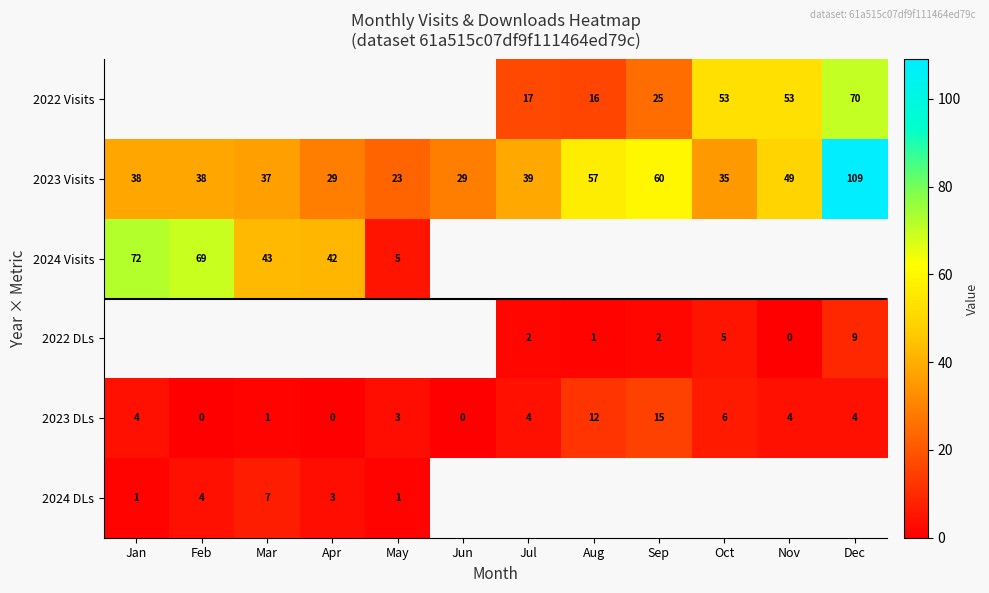

Read the 2023 DLs value at Aug.

12